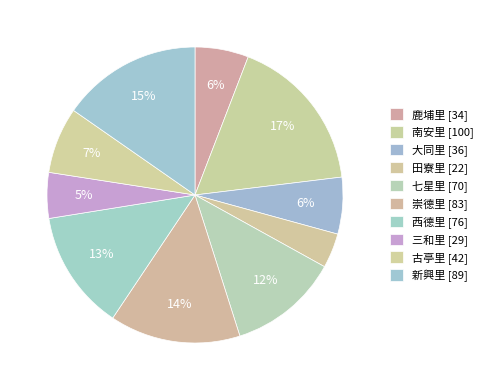

How much of the chart is everything except 鹿埔里?

94.1%